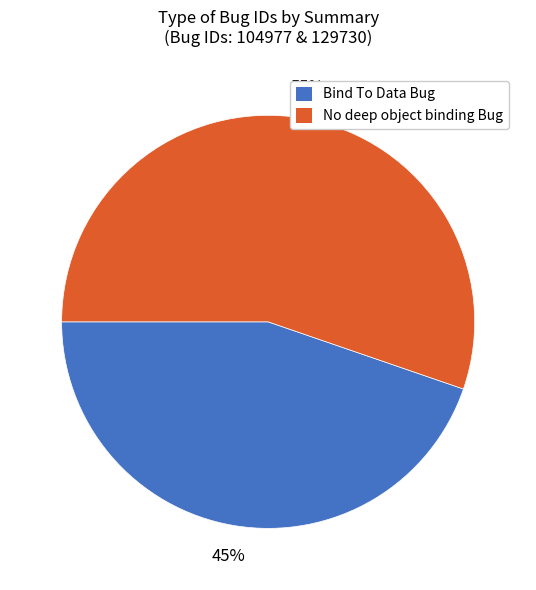

The Bind To Data Bug slice represents 45% of the pie. True or false?

True